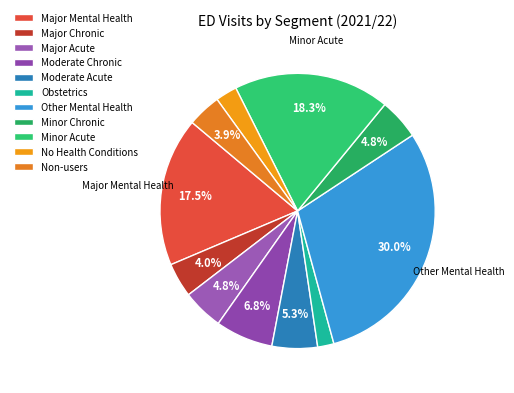

Rank the categories by value from highest to lowest.

Other Mental Health, Minor Acute, Major Mental Health, Moderate Chronic, Moderate Acute, Major Acute, Minor Chronic, Major Chronic, Non-users, No Health Conditions, Obstetrics